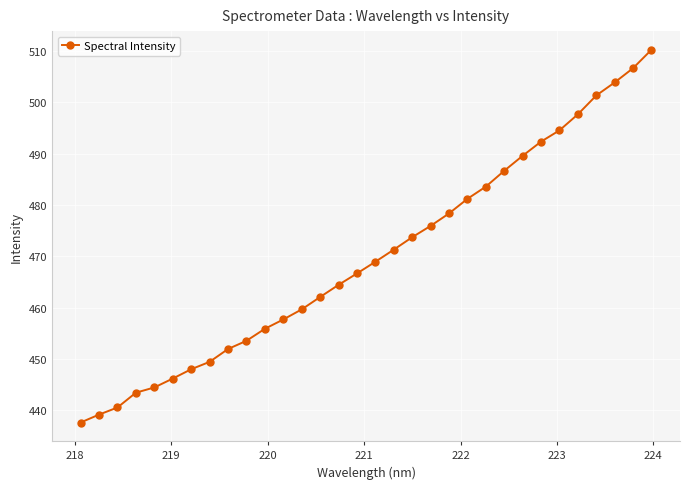

How many series are shown in this chart?

1